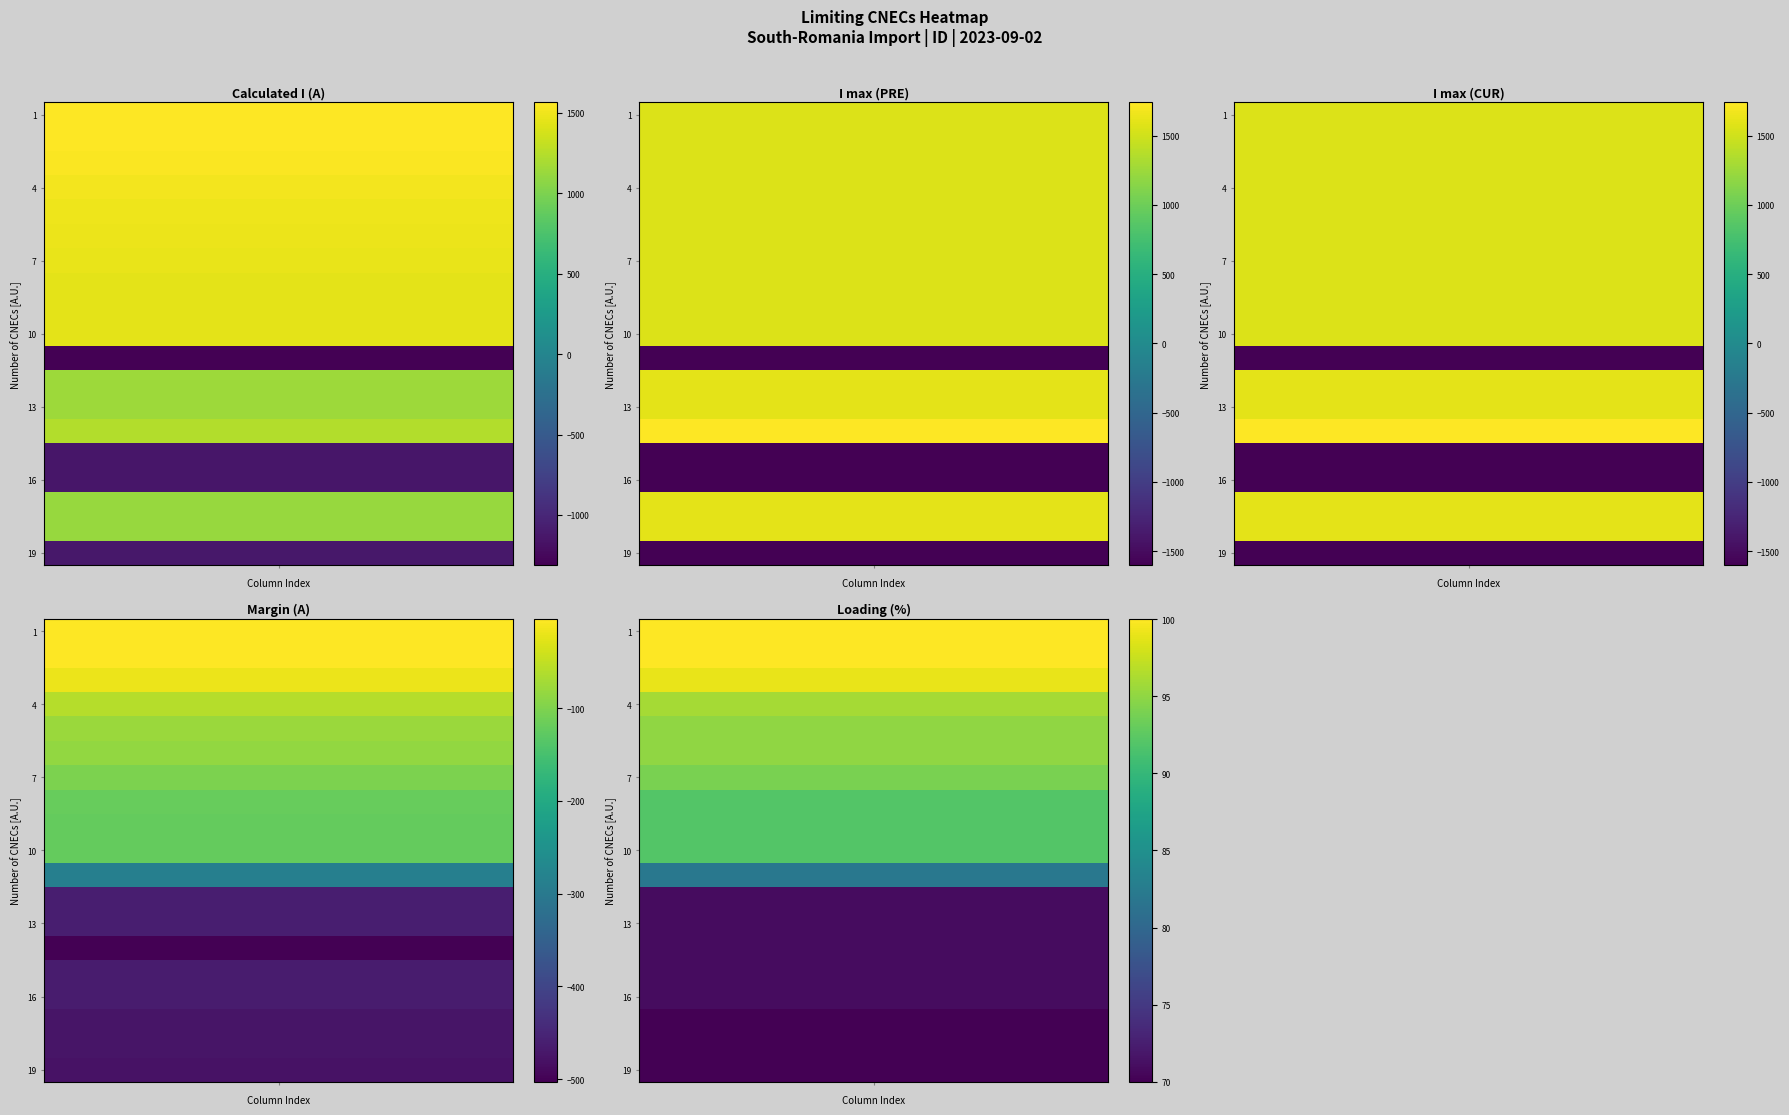

Reading left to right, transcribe all the data shown in this chart.

RO-BG_CO_00001 N-1 Tantareni-Kozlodui 1: 1566	1570	1570	-4	100
RO-BG_CO_00002 N-1 Kozlodui-Tantareni 2: 1566	1570	1570	-4	100
RO-UA_CO_00001 N-1 Rosiori-Mukacevo: 1552	1570	1570	-18	99
RO-HU_CO_00001 N-1 Arad-Sandorfalva: 1510	1570	1570	-60	96
RO_CO_00002 N-1 Mintia-Arad: 1490	1570	1570	-80	95
RO-HU_CO_00002 N-1 Nadab-Bekescsaba: 1485	1570	1570	-85	95
RO_CO_00027 N-1 AT3 Arad: 1468	1570	1570	-102	94
RO_CO_00029 N-1 Resita-Timisoara: 1450	1570	1570	-120	92
BC Base Case: 1448	1570	1570	-122	92
RO_CO_00001 N-1 Portile de Fier-Resita: 1448	1570	1570	-122	92
RO-HU_CO_00002 N-1 Nadab-Bekescsaba (2): -1312	-1599	-1599	-287	82
RO_BG_CO_00001 N-1 400kV TINTARENI1: 1140	1601	1601	-461	71
RO_BG_CO_00002 N-1 400kV KOZLODUI: 1140	1601	1601	-461	71
RO_CO_00008 N-1 Slatina-Portile de Fier: 1237	1740	1740	-503	71
RO-BG_CO_00001 Tantareni-Kozlodui 1 (2): -1135	-1600	-1600	-465	71
RO-BG_CO_00002 Kozlodui-Tantareni 2 (2): -1135	-1600	-1600	-465	71
RO-RS_CO_00001 (1): 1126	1601	1601	-475	70
RO-RS_CO_00001 (2): 1126	1601	1601	-475	70
RO-RS_CO_00001 (3): -1122	-1600	-1600	-478	70